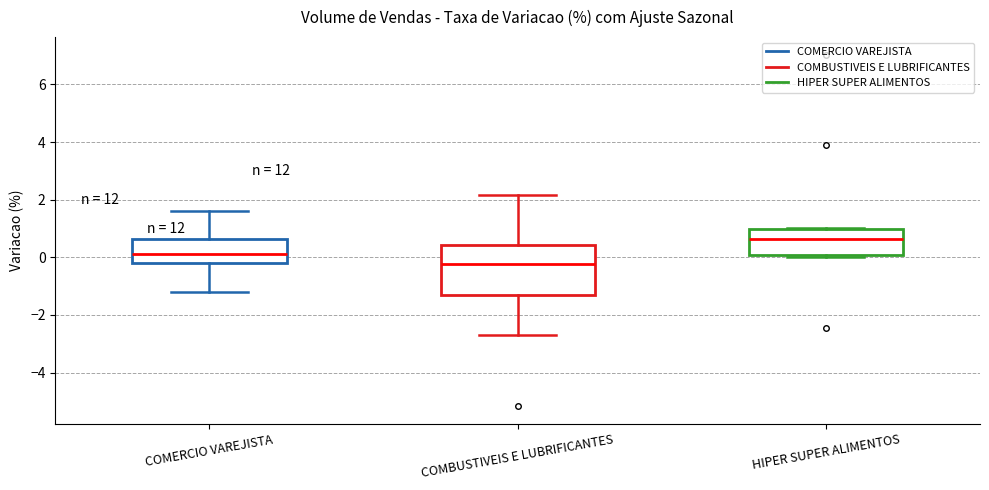

Where does the lower whisker of the box for COMBUSTIVEIS E LUBRIFICANTES end on the y-axis? The values are not printed on the chart, so give them approximately, as read against the axis.

-2.6